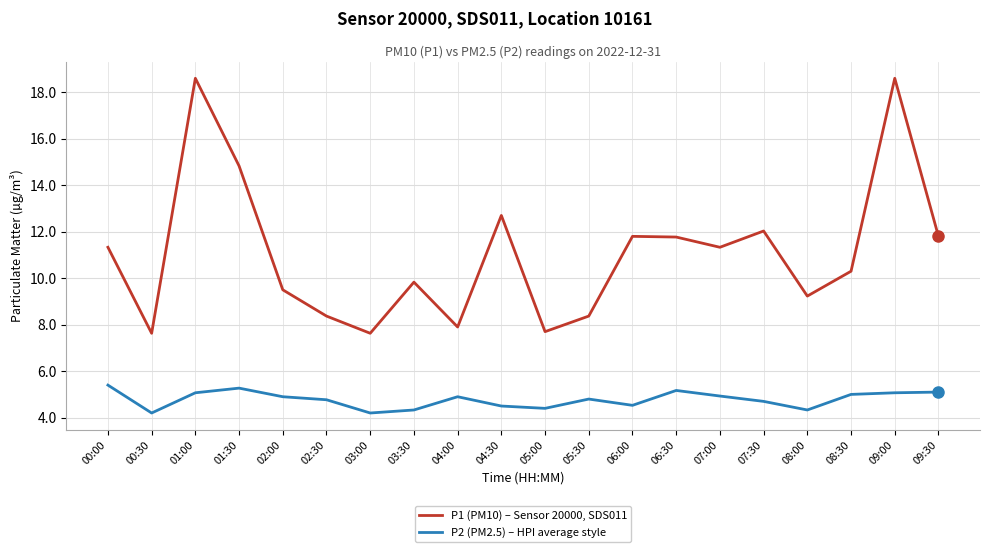

Reading left to right, list all the values displayed in this chart.

P1 (PM10) – Sensor 20000, SDS011: 11.3	7.6	18.6	14.8	9.5	8.4	7.6	9.8	7.9	12.7	7.7	8.4	11.8	11.8	11.3	12.0	9.2	10.3	18.6	11.8
P2 (PM2.5) – HPI average style: 5.4	4.2	5.1	5.3	4.9	4.8	4.2	4.3	4.9	4.5	4.4	4.8	4.5	5.2	4.9	4.7	4.3	5.0	5.1	5.1